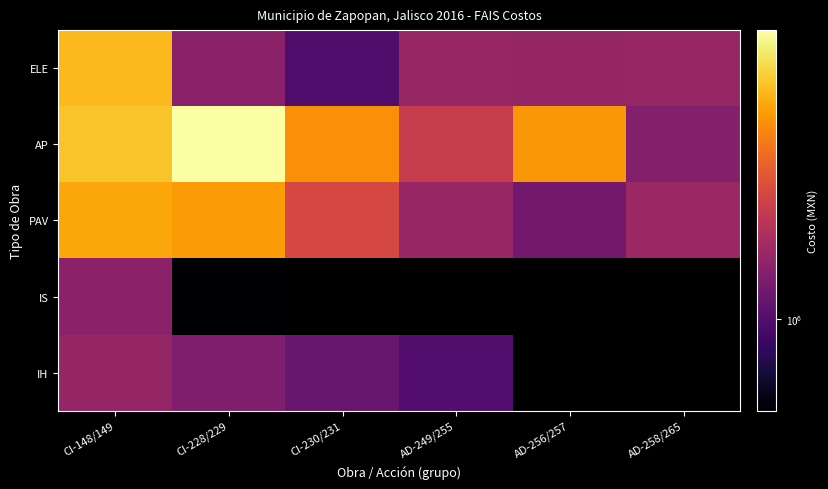

At how many categories does at least one series exceed 3309839?

4